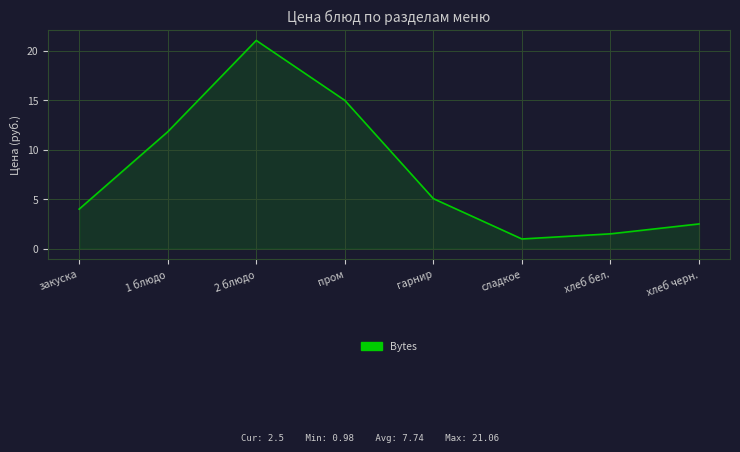

True or false: the data has more than 0 interior local peaks.

True